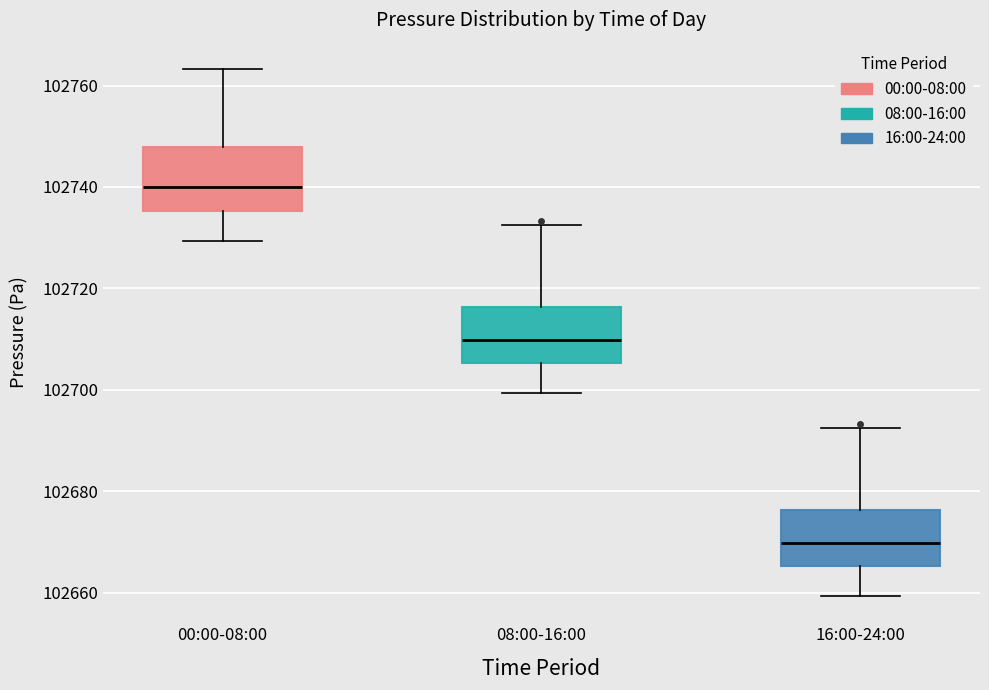

Reading left to right, read every box against the y-axis: the position of its median line, the range the box covers, and the ends of its whiskers. The values are not printed on the chart, so give them approximately, as read against the axis.

00:00-08:00: median 102740, box 102736 to 102748, whiskers 102730 to 102764
08:00-16:00: median 102710, box 102706 to 102716, whiskers 102700 to 102732
16:00-24:00: median 102670, box 102666 to 102676, whiskers 102660 to 102692